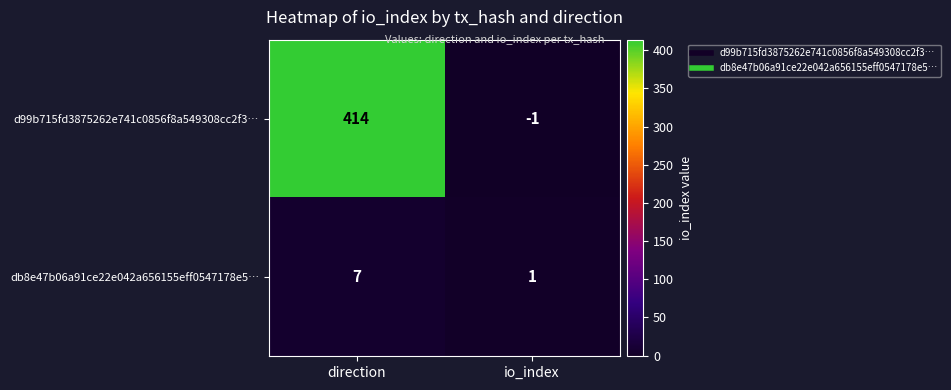

Which series has the widest spread of values?

d99b715fd3875262e741c0856f8a549308cc2f3…